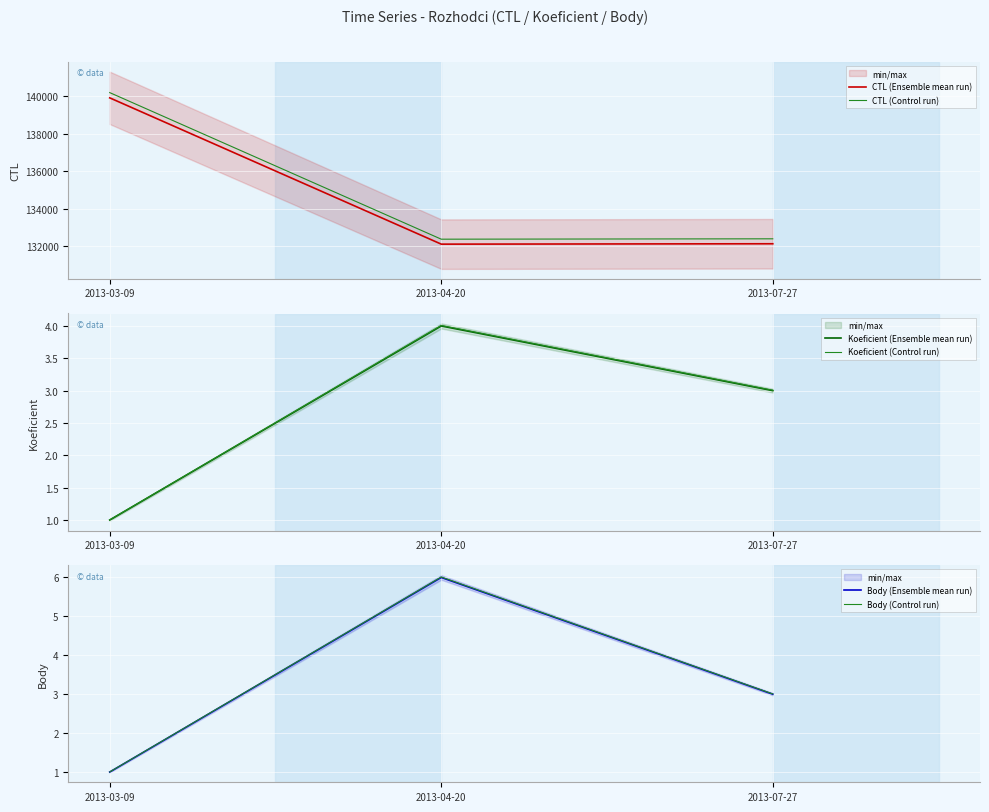

Which category has the highest value in the Body (Ensemble mean run) series?

2013-04-20